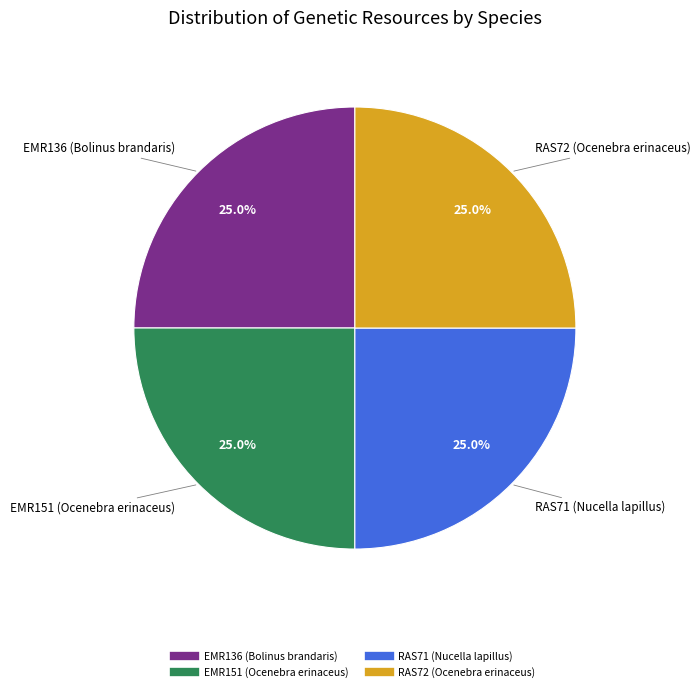

Approximately how many times larger is the value at RAS71 (Nucella lapillus) compared to EMR151 (Ocenebra erinaceus)?

1.0